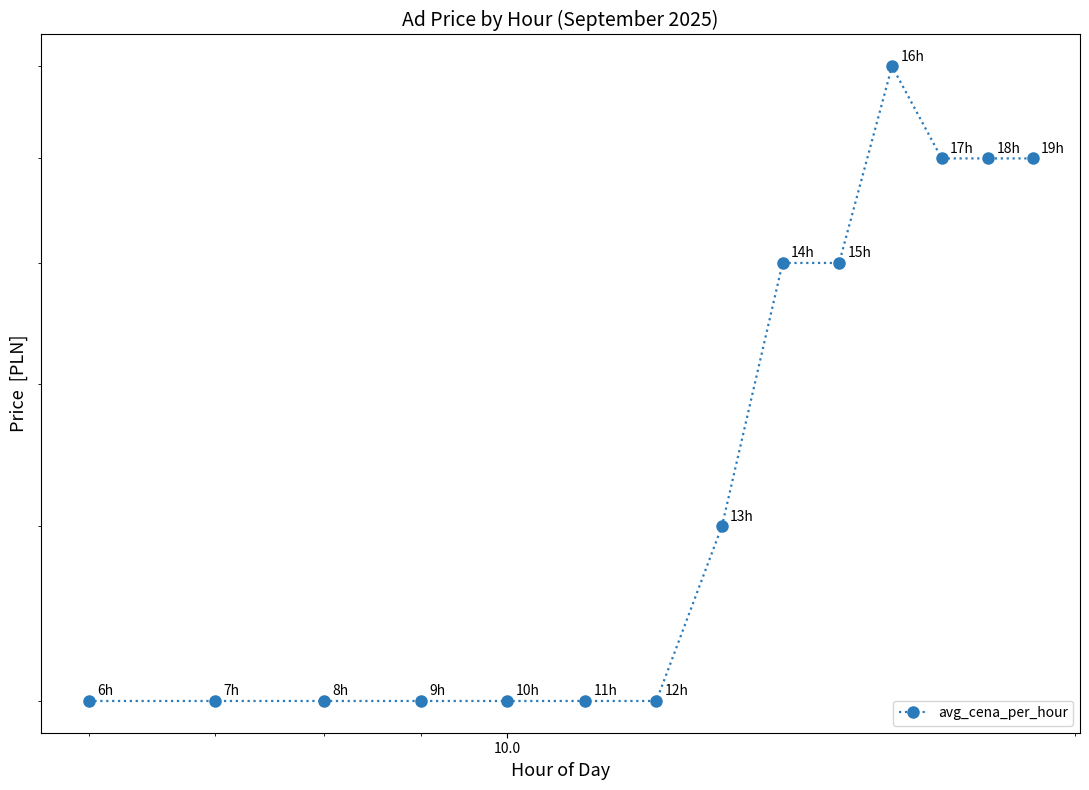

How many series are shown in this chart?

1